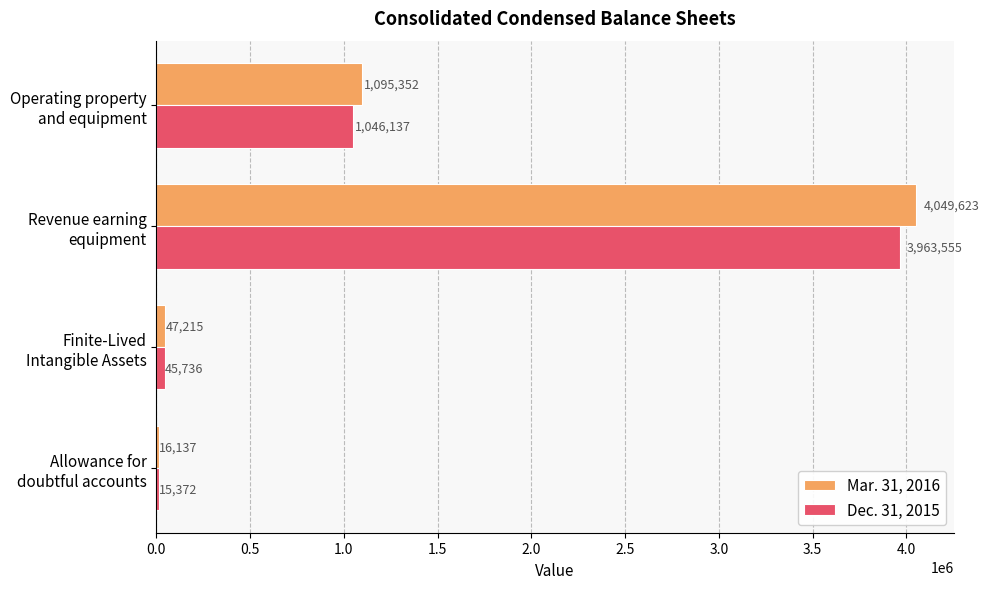

Which series has the widest spread of values?

Mar. 31, 2016